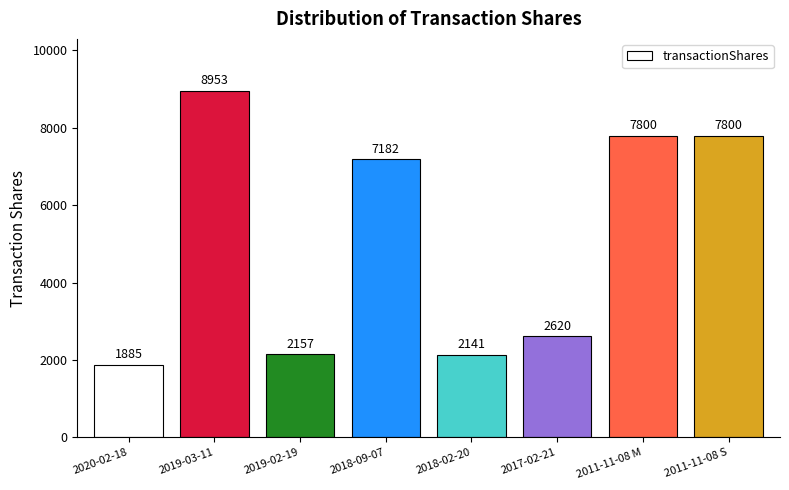

Does the chart contain any negative values?

No